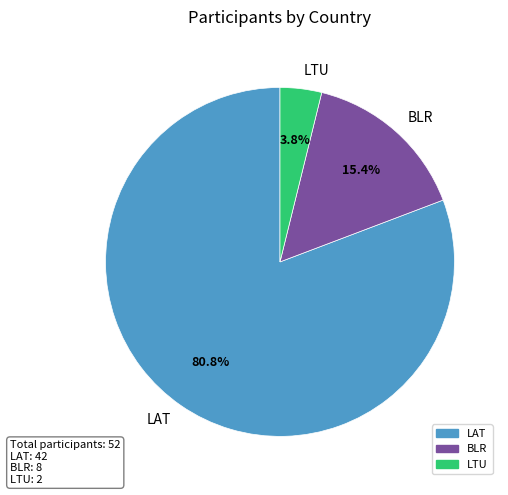

To the nearest percent, what percentage of the pie is LTU?

4%